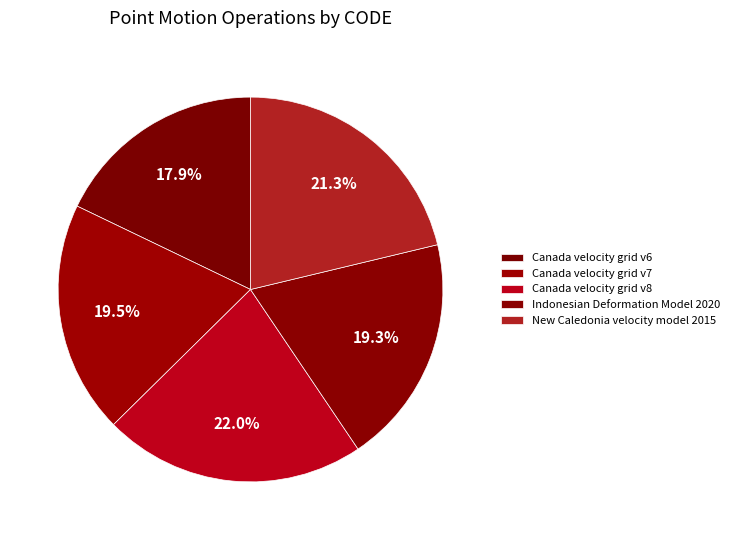

Count the number of slices in the pie.

5